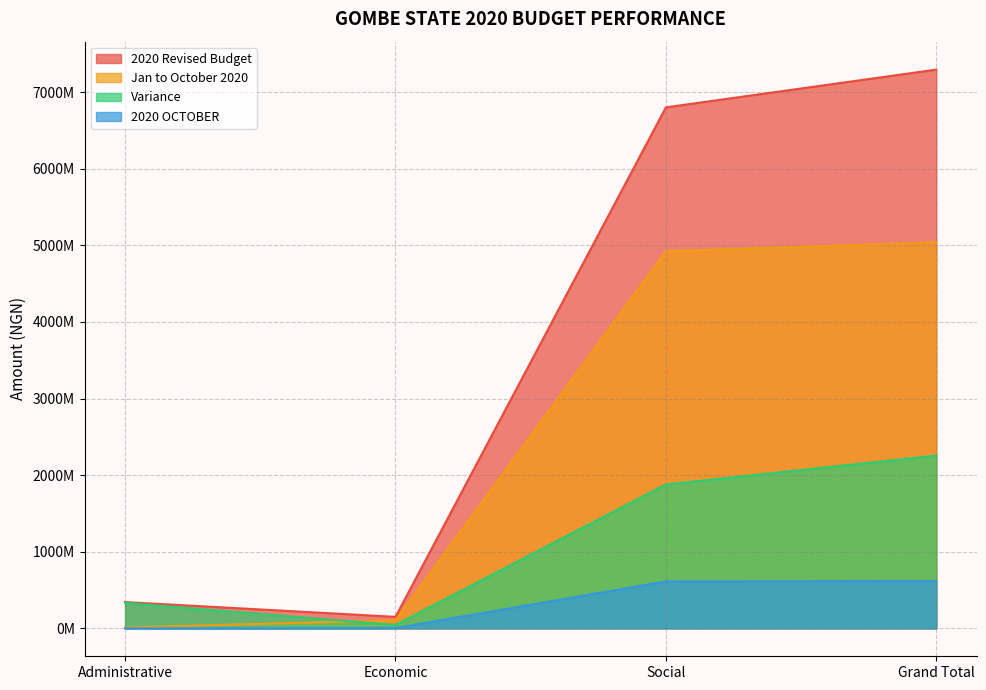

What is the label of the 2nd point from the right?

Social